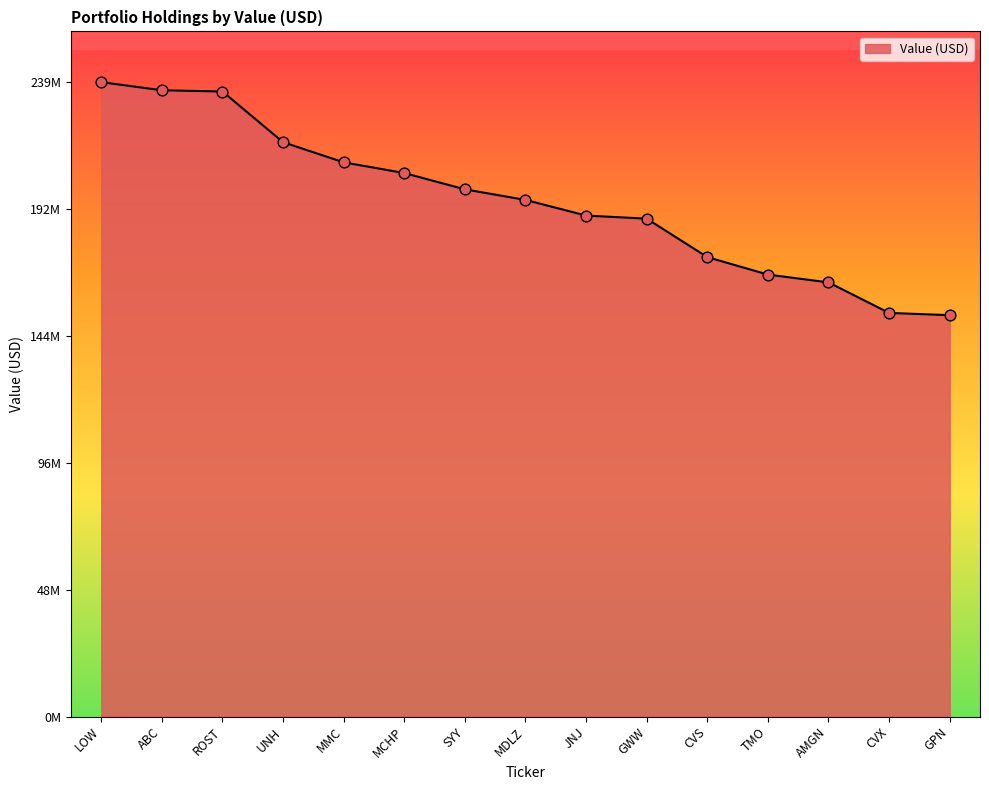

Is this an area chart (filled region under the line)?

Yes